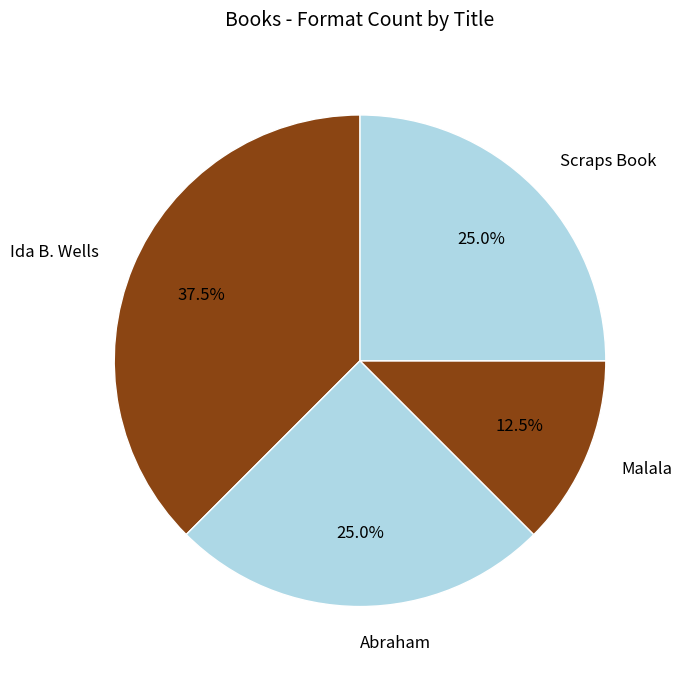

To the nearest percent, what is the average slice percentage?

25%